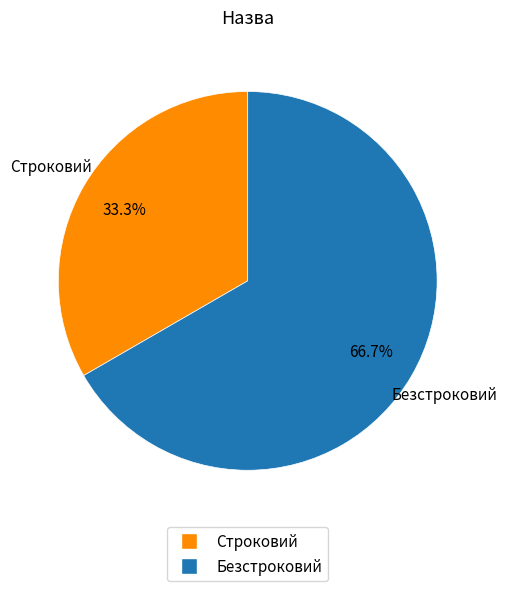

To the nearest percent, what is the combined percentage of Безстроковий and Строковий?

100%